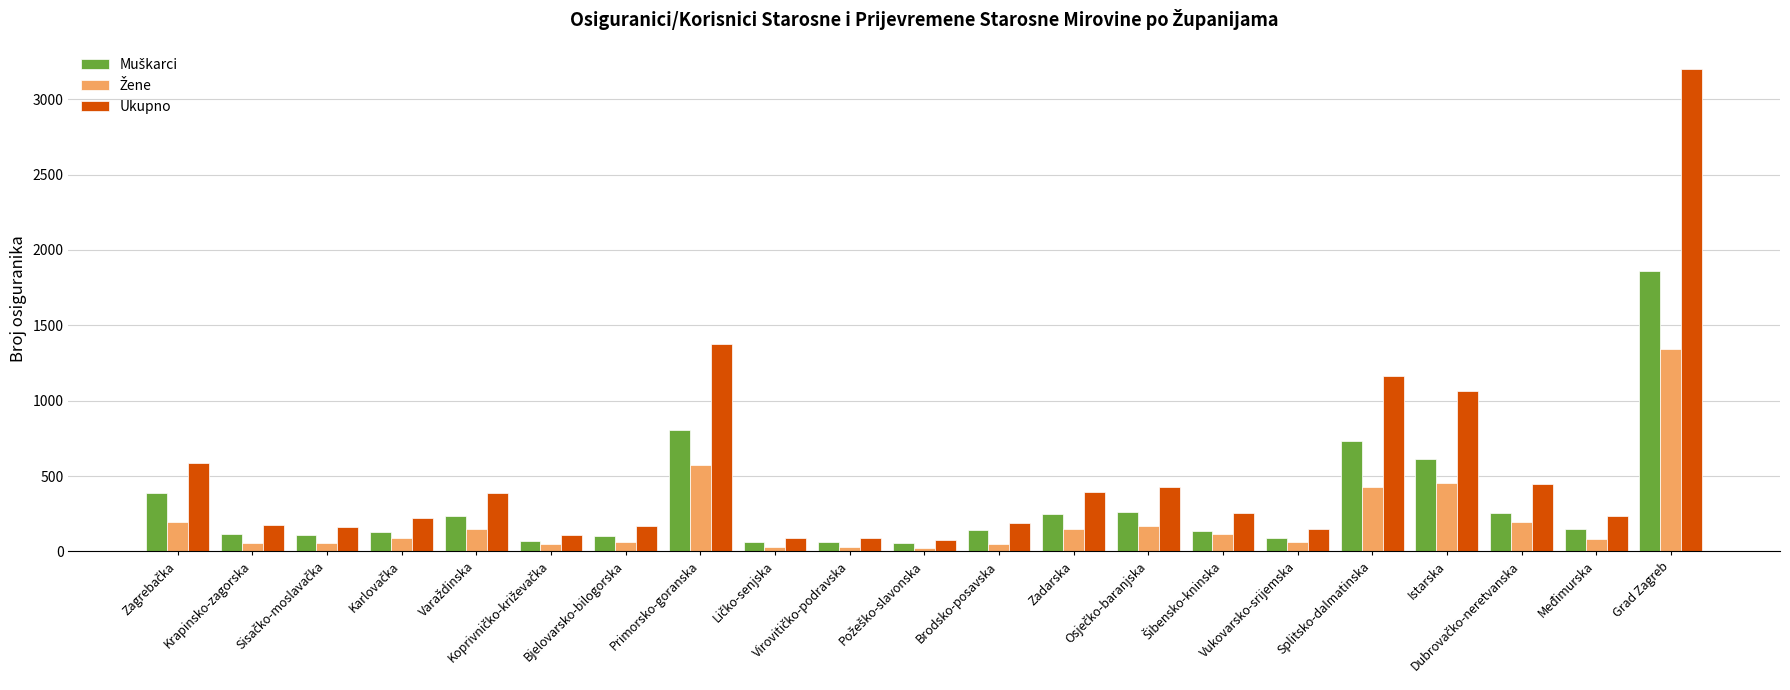

At which category is the sum across all series the highest?

Grad Zagreb